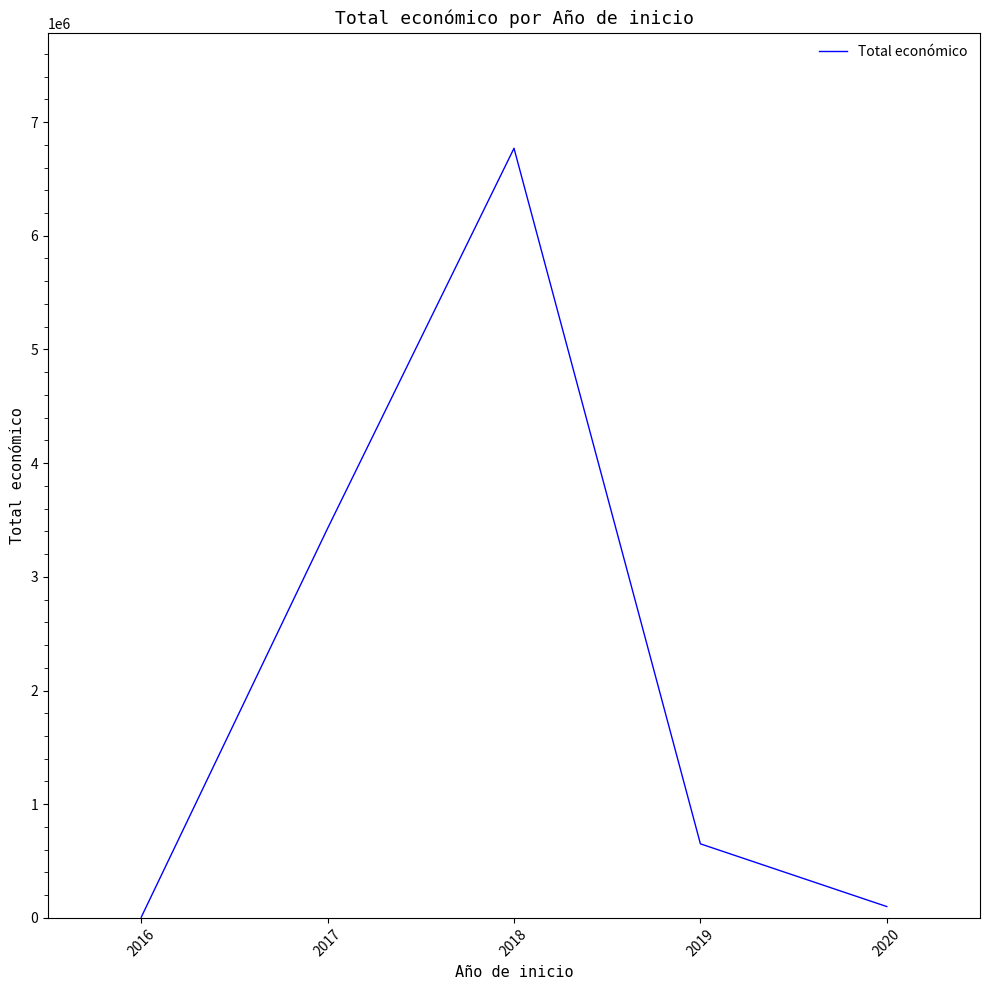

The chart shows a value of 5728438 at 2017. True or false?

False